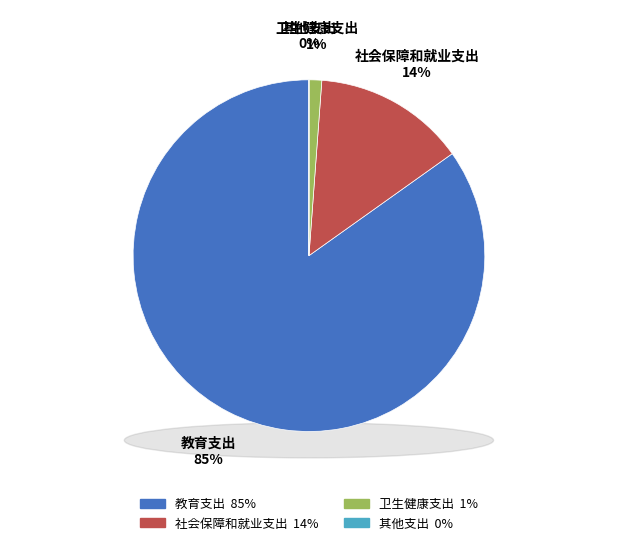

Does 卫生健康支出 account for over 50% of the chart?

No